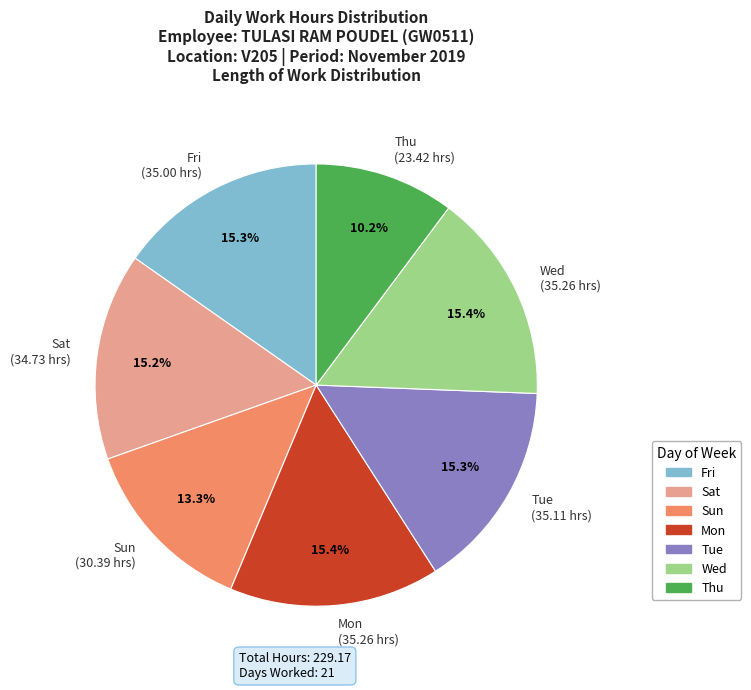

Combined, do Sun (30.39 hrs) and Wed (35.26 hrs) account for over 50%?

No